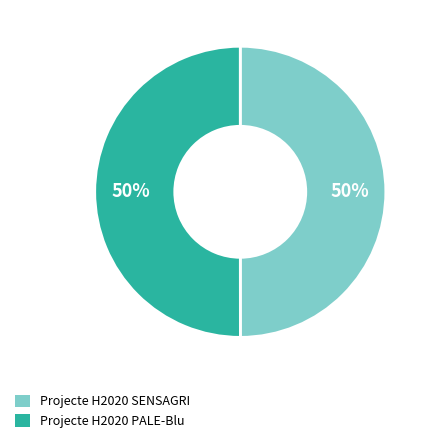

What is the ratio of the value at Projecte H2020 PALE-Blu to the value at Projecte H2020 SENSAGRI?

1.0